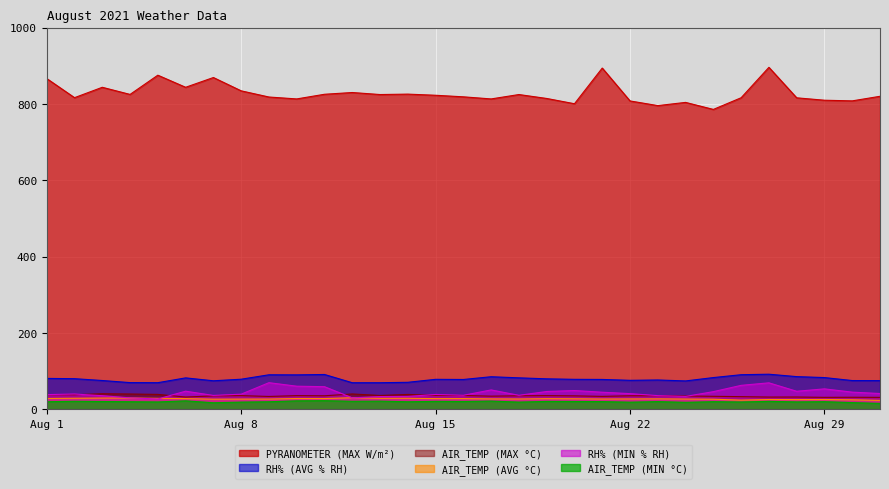

How many lines are shown in the chart?

6